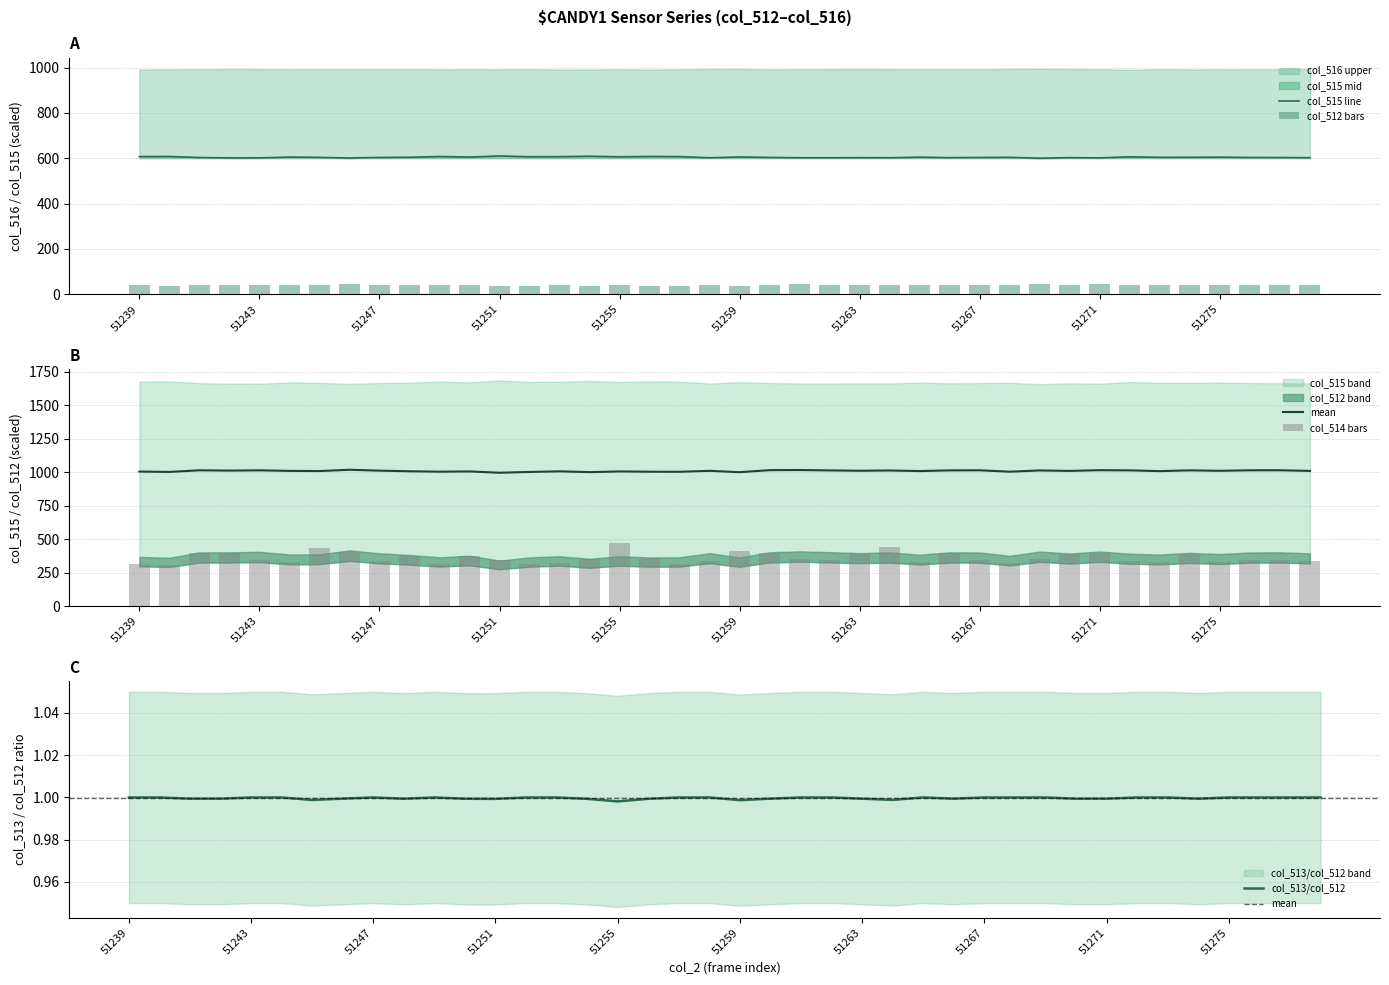

True or false: col_515 has a value of 339.2 at 51241.

False